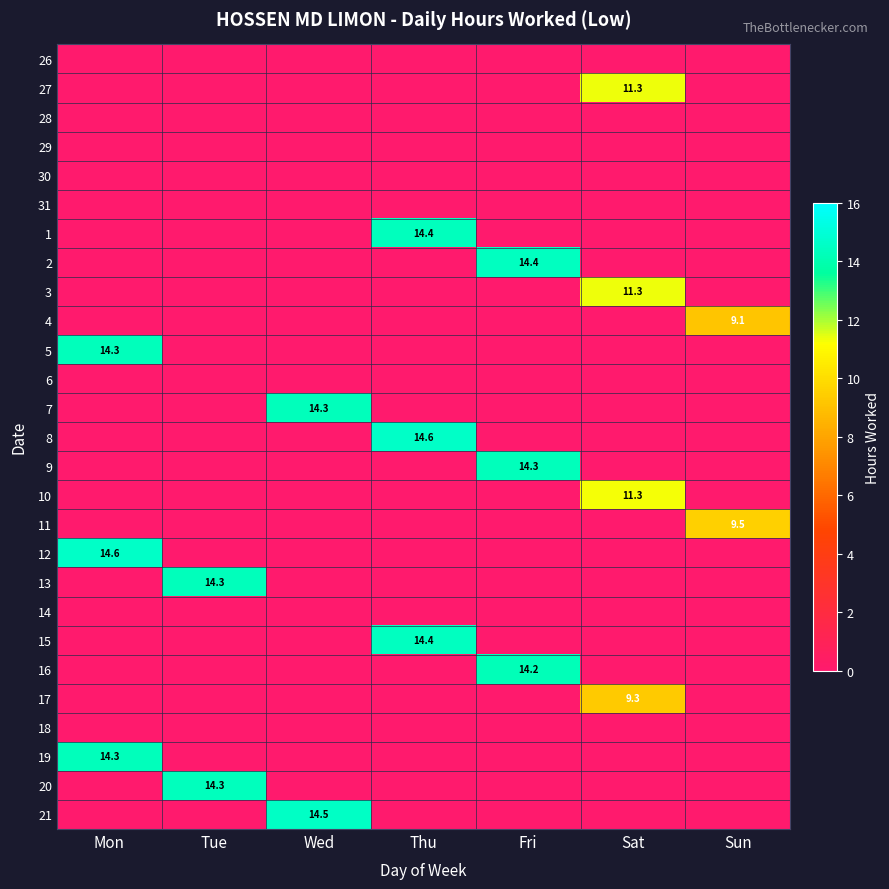

What is the maximum value for 9?

14.3